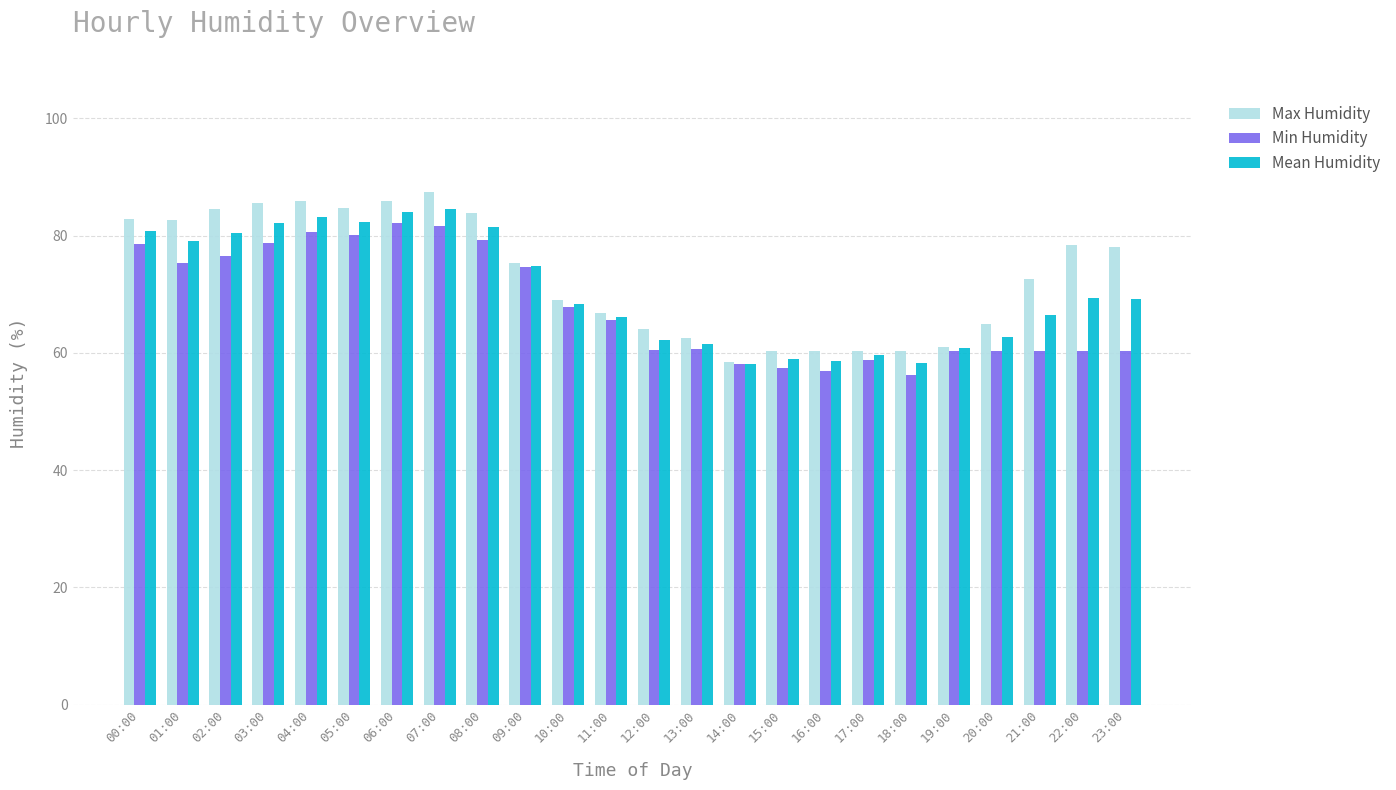

What is the approximate value of Mean Humidity at 13:00?

61.5